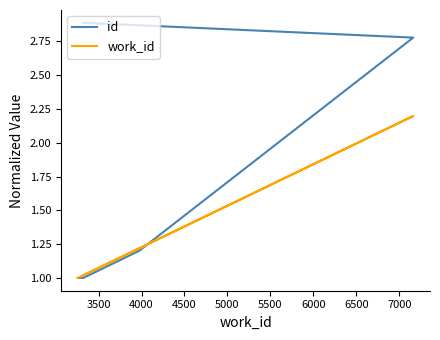

Between which two adjacent categories do work_id and id first intersect?

4000 and 4500